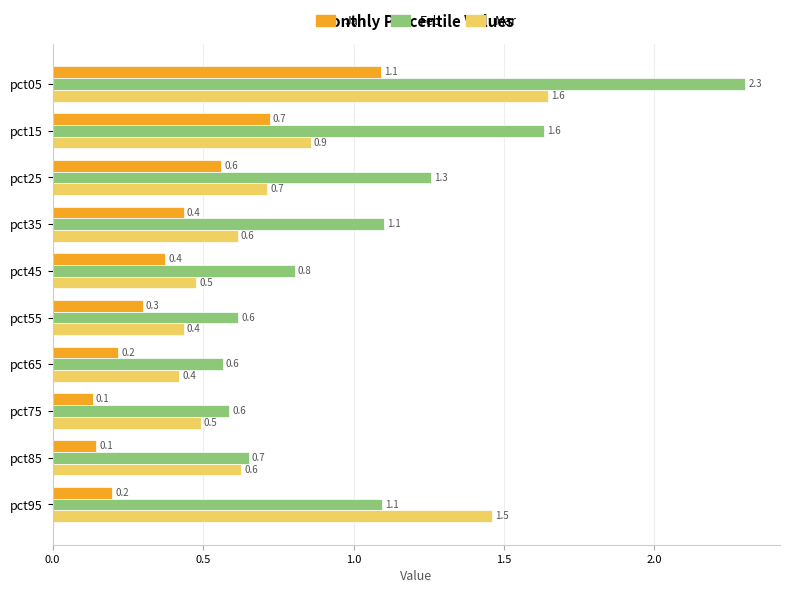

List the series in order of their overall mean, lowest first.

Jan, Mar, Feb